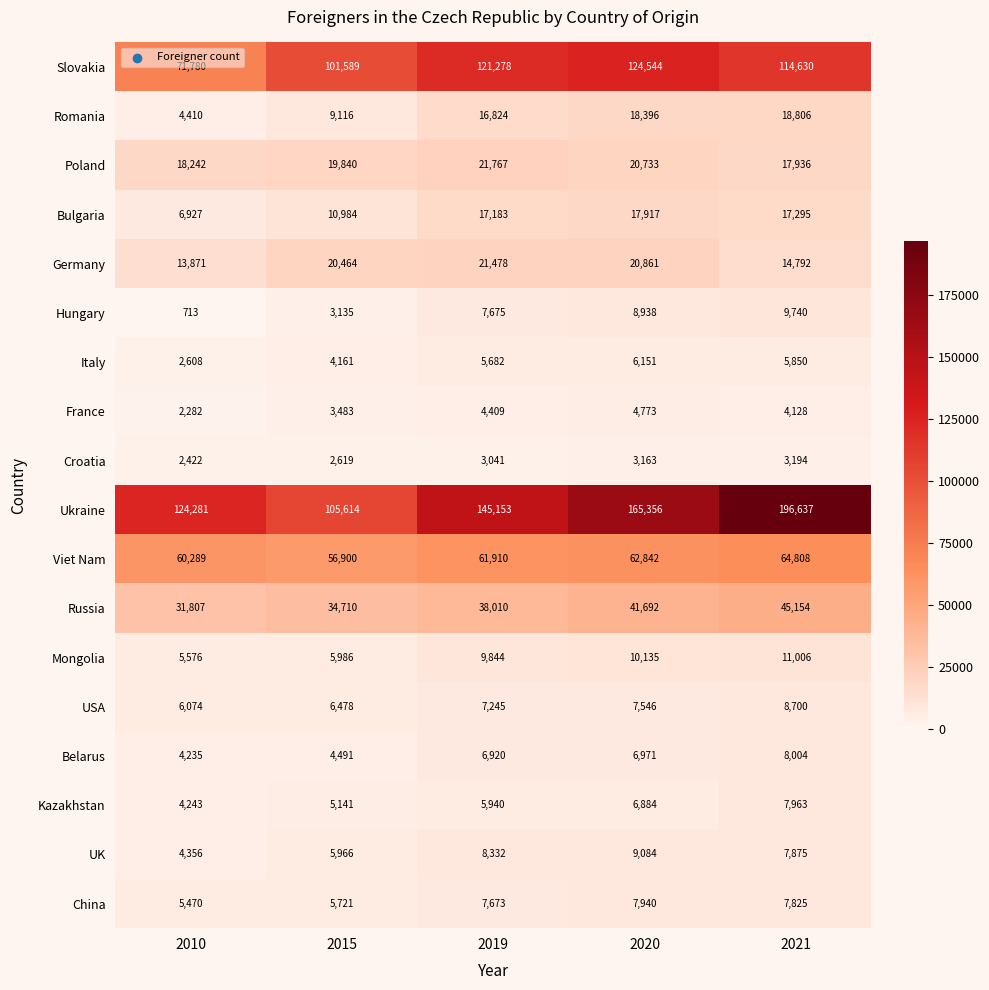

At 2019, list the series in order from smallest to largest.

Croatia, France, Italy, Kazakhstan, Belarus, USA, China, Hungary, UK, Mongolia, Romania, Bulgaria, Germany, Poland, Russia, Viet Nam, Slovakia, Ukraine